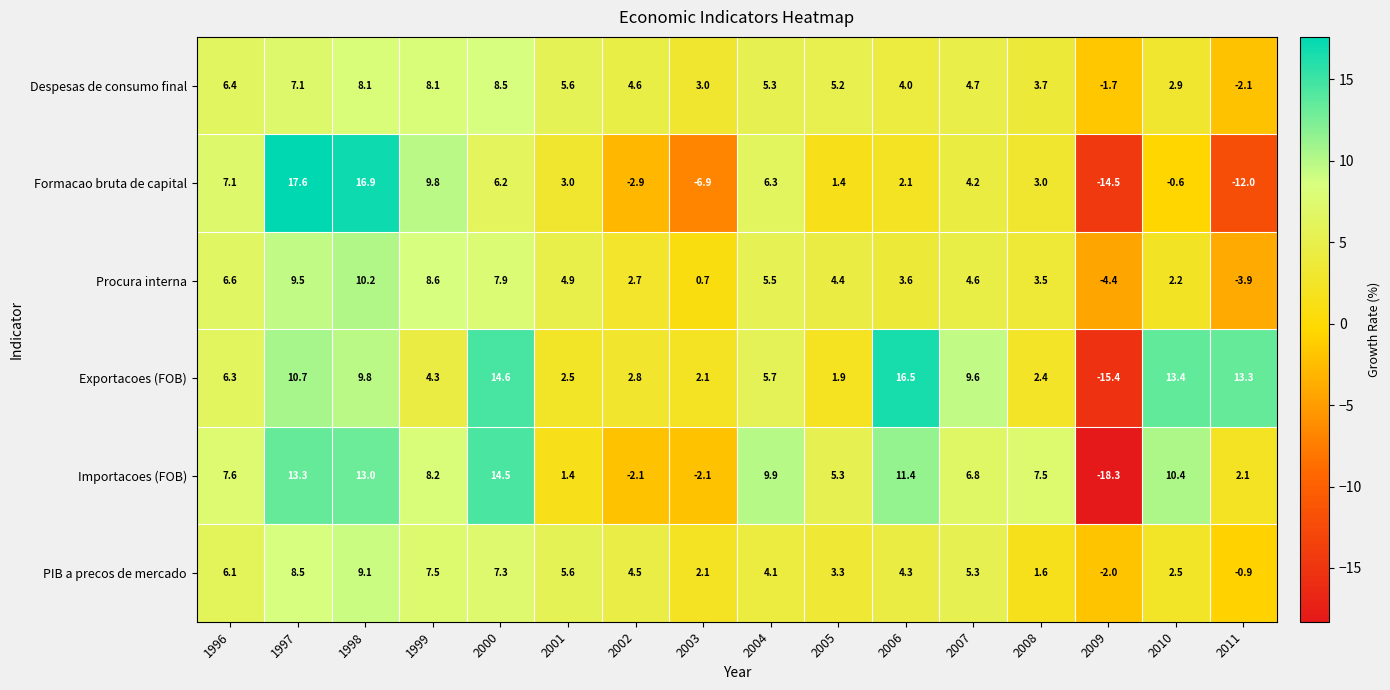

How many series are shown in this chart?

6